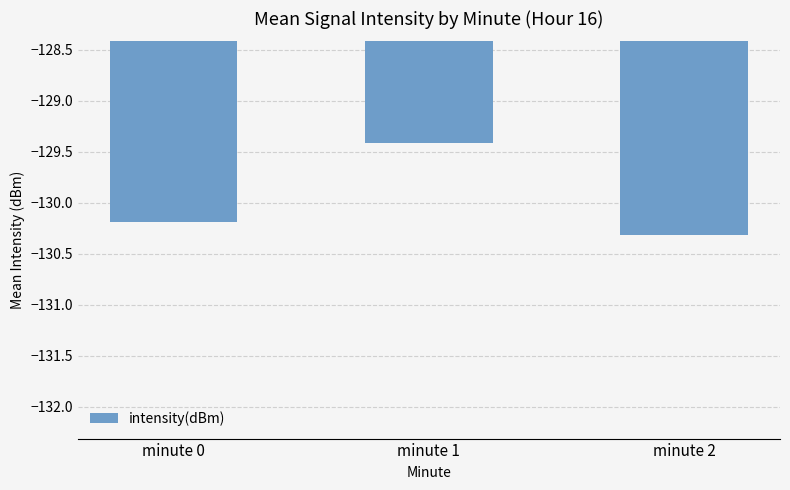

Reading left to right, extract all data points from this chart.

-130.2	-129.4	-130.3